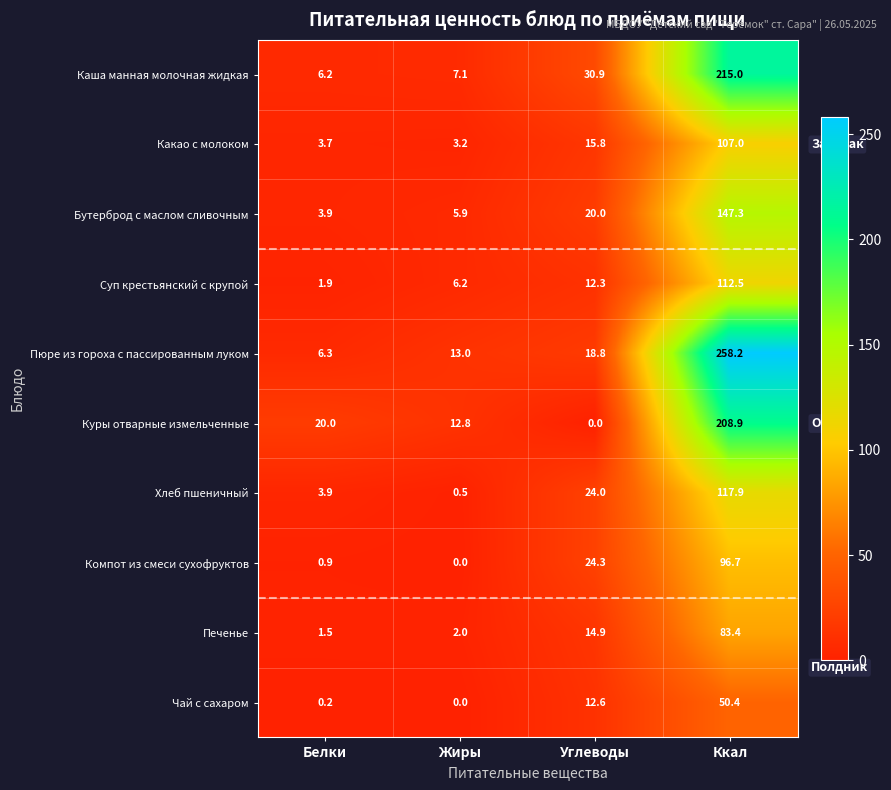

Which series has the widest spread of values?

Пюре из гороха с пассированным луком